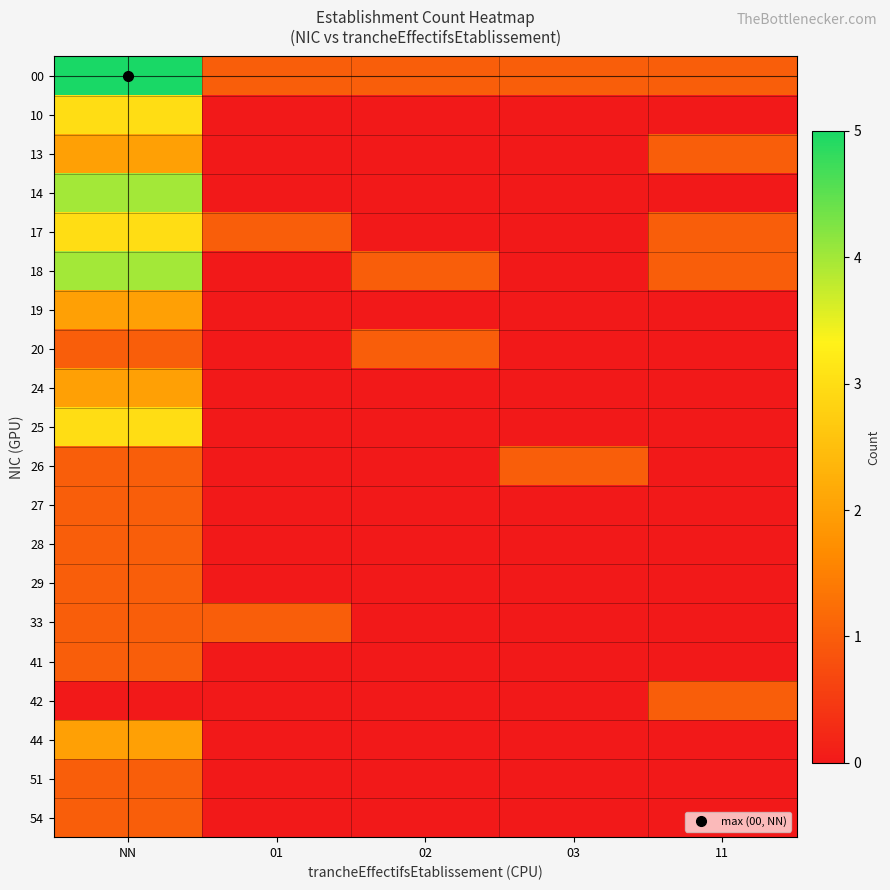

Reading right to left, transcribe all the data shown in this chart.

00: 11=1	03=1	02=1	01=1	NN=5
10: 11=0	03=0	02=0	01=0	NN=3
13: 11=1	03=0	02=0	01=0	NN=2
14: 11=0	03=0	02=0	01=0	NN=4
17: 11=1	03=0	02=0	01=1	NN=3
18: 11=1	03=0	02=1	01=0	NN=4
19: 11=0	03=0	02=0	01=0	NN=2
20: 11=0	03=0	02=1	01=0	NN=1
24: 11=0	03=0	02=0	01=0	NN=2
25: 11=0	03=0	02=0	01=0	NN=3
26: 11=0	03=1	02=0	01=0	NN=1
27: 11=0	03=0	02=0	01=0	NN=1
28: 11=0	03=0	02=0	01=0	NN=1
29: 11=0	03=0	02=0	01=0	NN=1
33: 11=0	03=0	02=0	01=1	NN=1
41: 11=0	03=0	02=0	01=0	NN=1
42: 11=1	03=0	02=0	01=0	NN=0
44: 11=0	03=0	02=0	01=0	NN=2
51: 11=0	03=0	02=0	01=0	NN=1
54: 11=0	03=0	02=0	01=0	NN=1